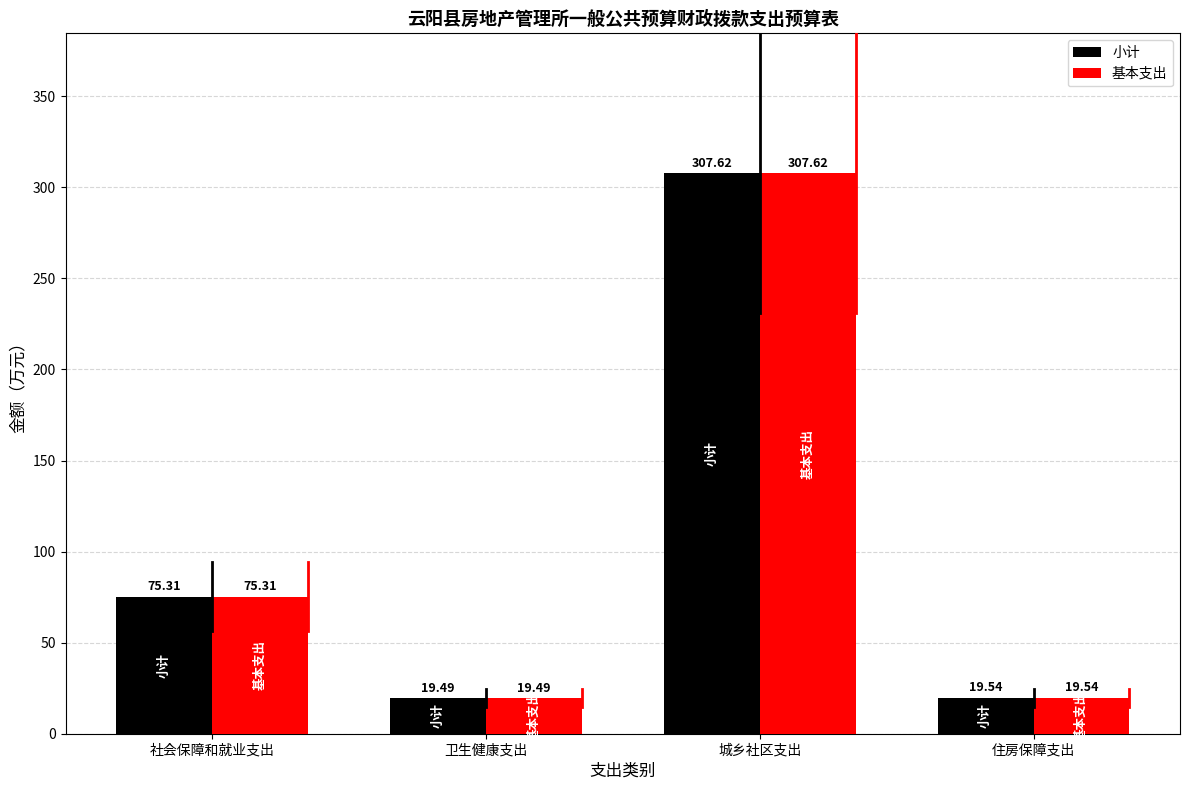

How many bars are there in total?

8